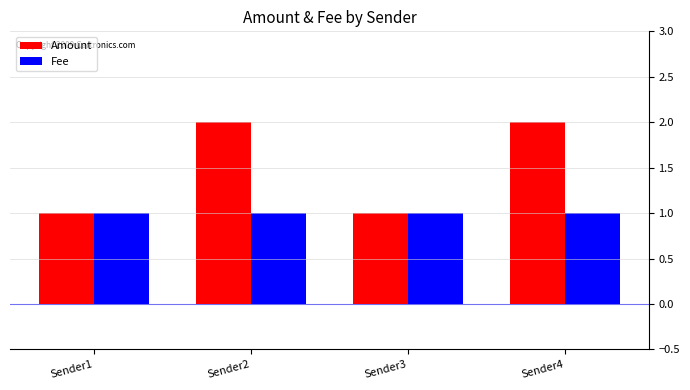

How many Amount values are between 1 and 2?

4